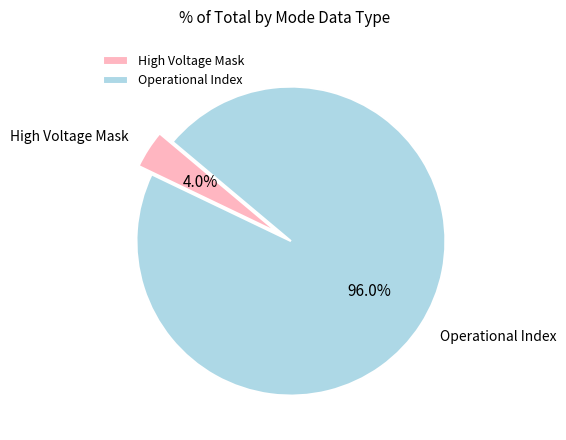

Which slice is the smallest?

High Voltage Mask